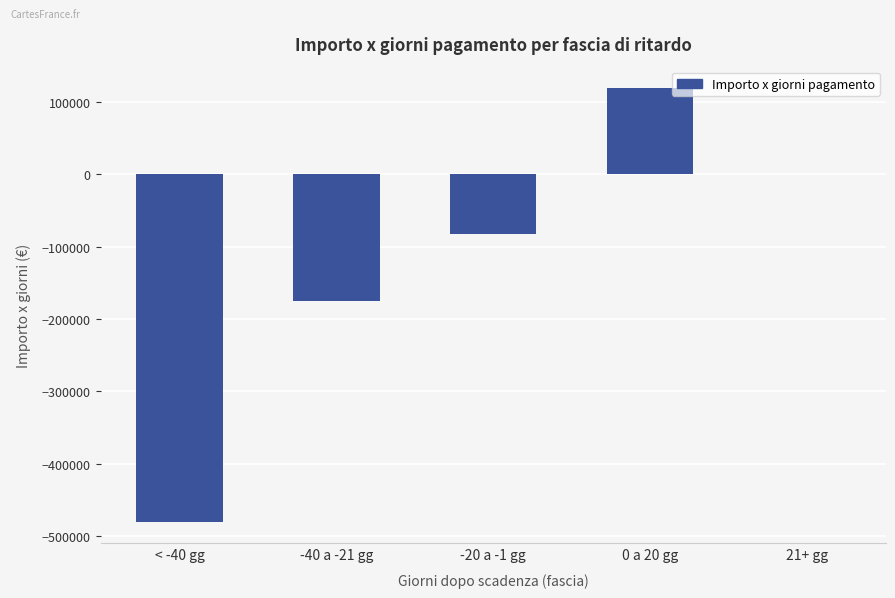

Read the value at 0 a 20 gg.

119026.4